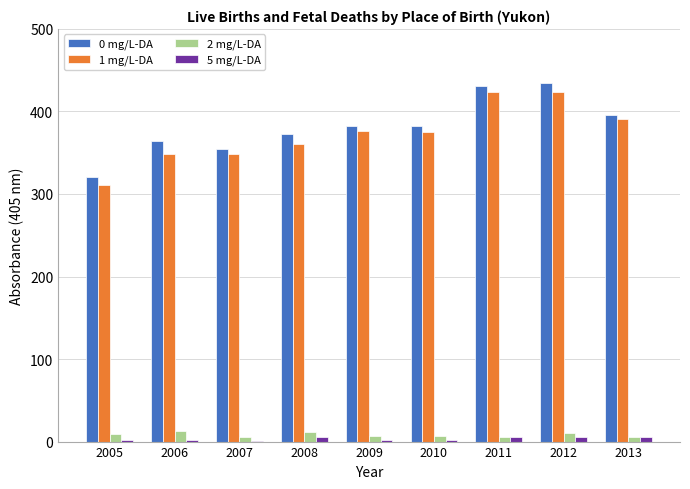

Count the number of categories in the chart.

9